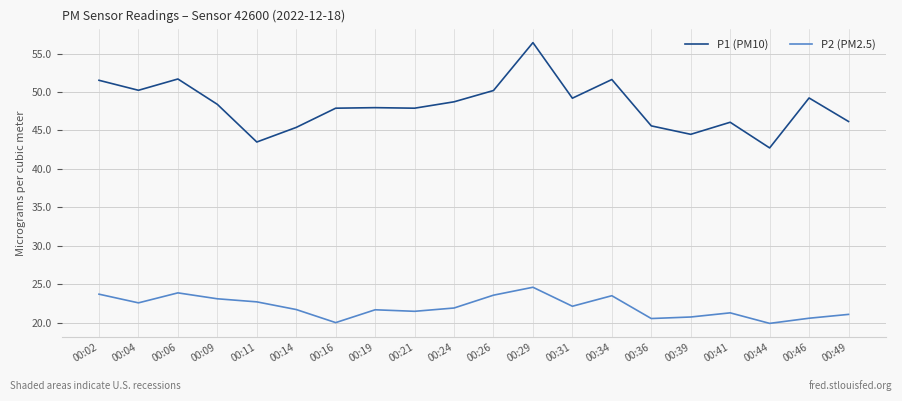

What are all the series names shown in the legend?

P1 (PM10), P2 (PM2.5)